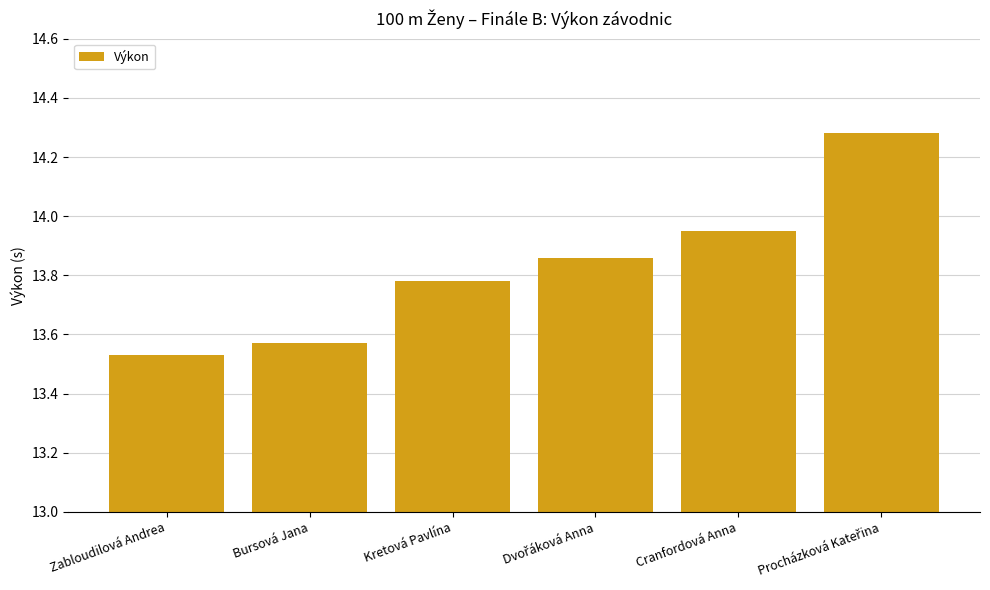

What is the sum of the values at Zabloudilová Andrea and Kretová Pavlína?

27.3